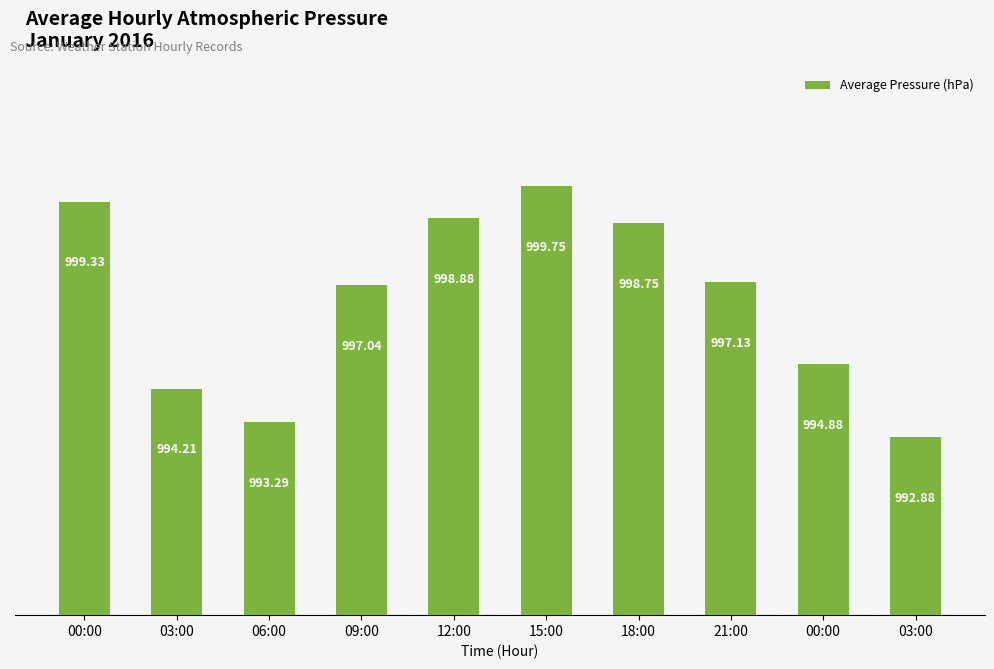

Rank the categories by value from highest to lowest.

15:00, 00:00, 12:00, 18:00, 21:00, 09:00, 00:00, 03:00, 06:00, 03:00